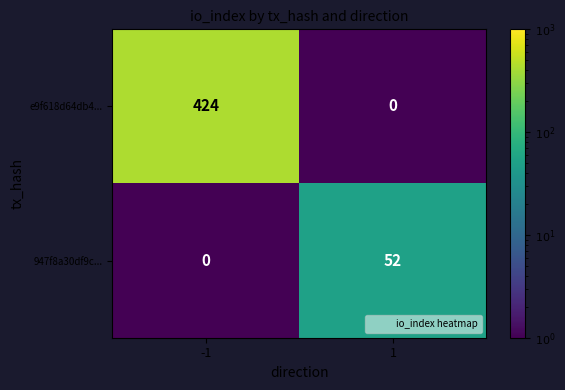

List the series in order of their overall mean, highest first.

e9f618d64db4..., 947f8a30df9c...